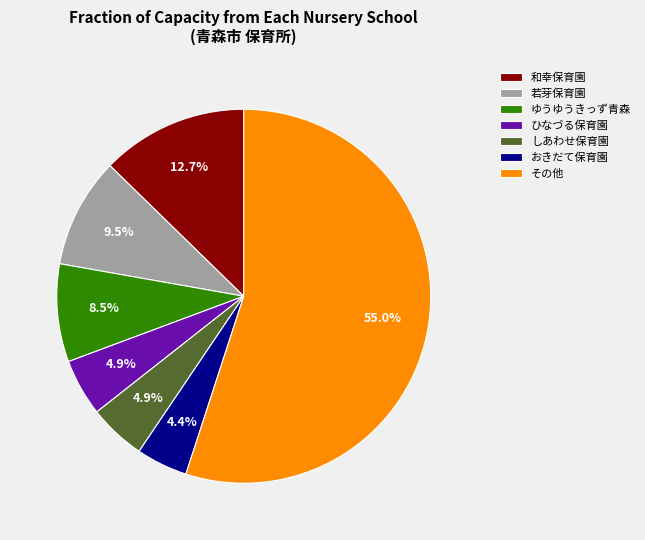

Count the number of slices in the pie.

7